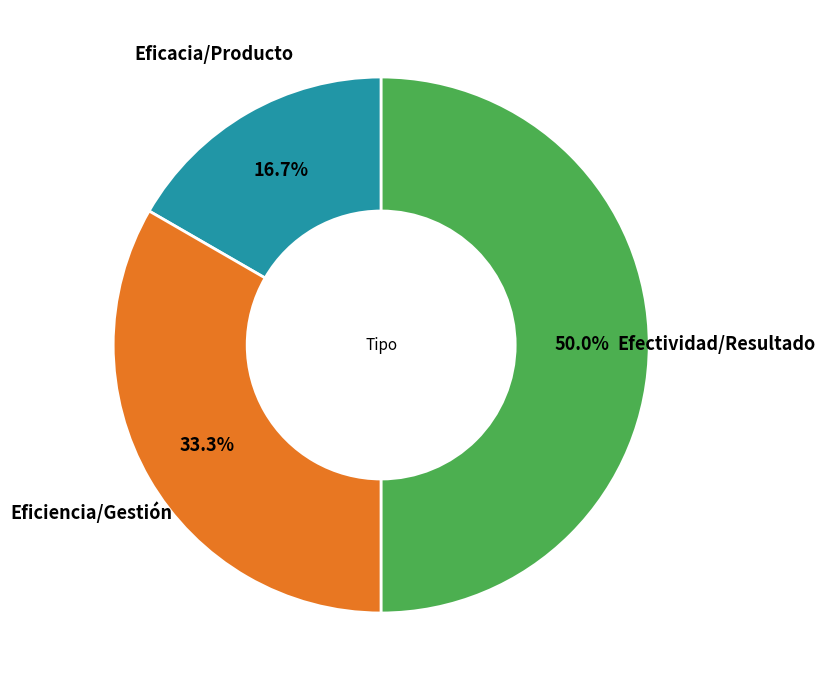

What percentage is the Eficacia/Producto slice, to the nearest percent?

17%